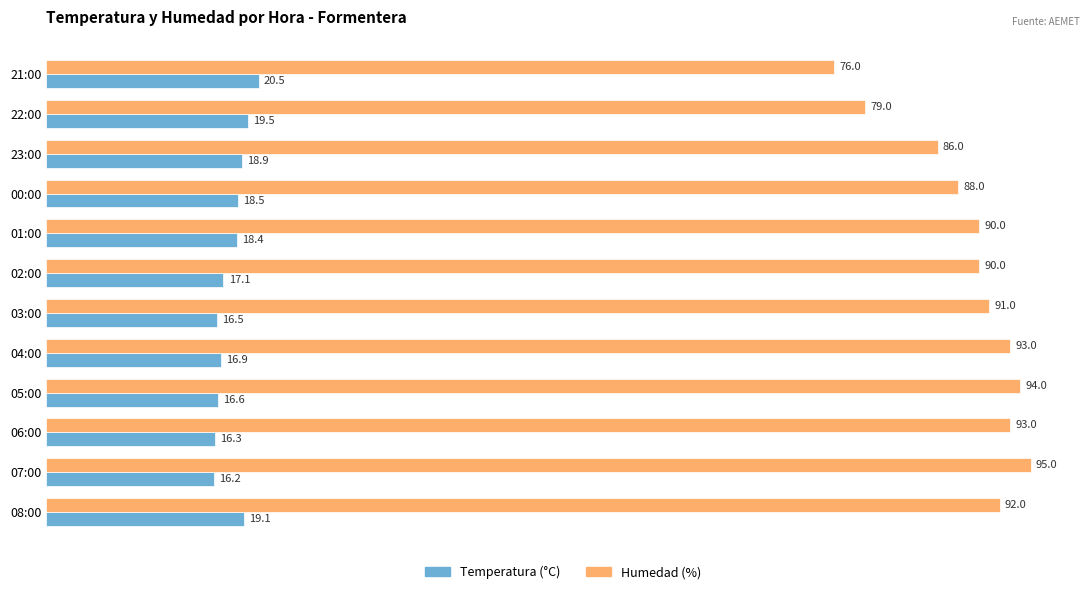

What is the difference between the maximum and minimum values in the Temperatura (°C) series?

4.3